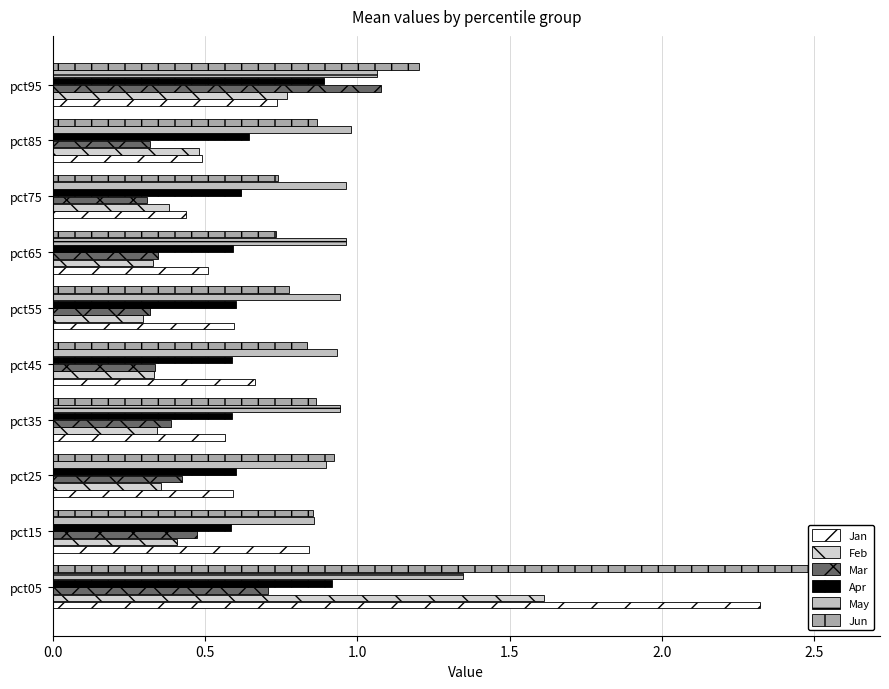

What is the minimum value shown in the chart?

0.3